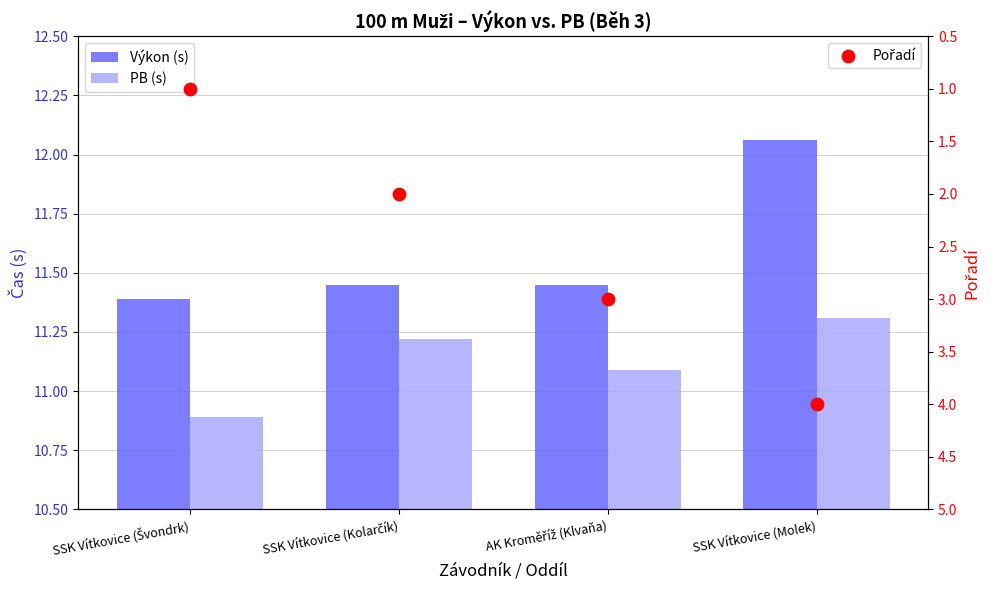

At how many categories does at least one series exceed 4?

4